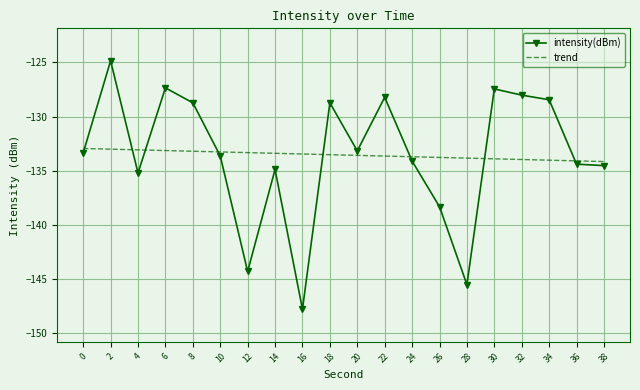

At which label does intensity(dBm) reach its peak?

2